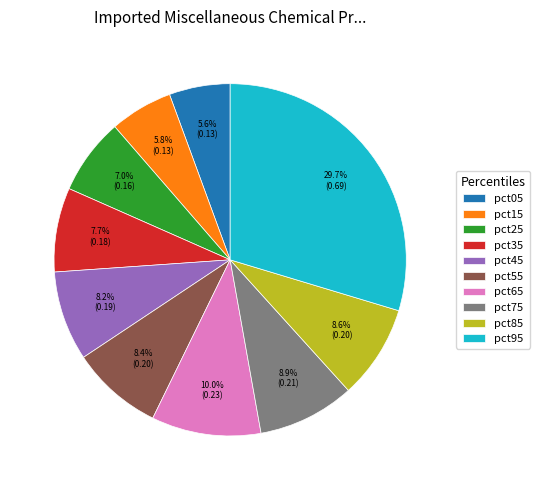

What percentage is the pct25 slice, to the nearest percent?

7%